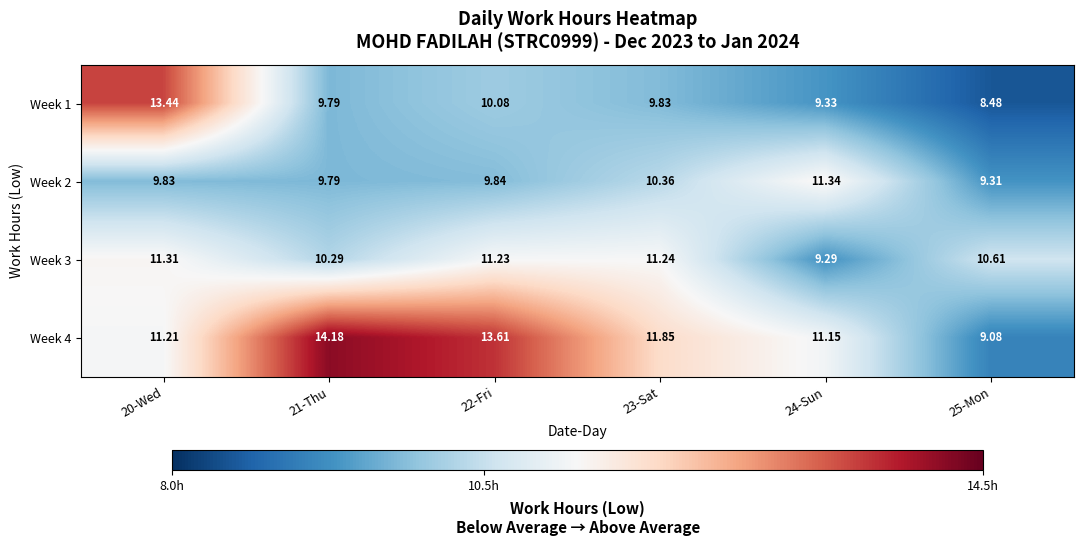

Is the value of Week 2 at 24-Sun greater than the value of Week 1 at 24-Sun?

Yes